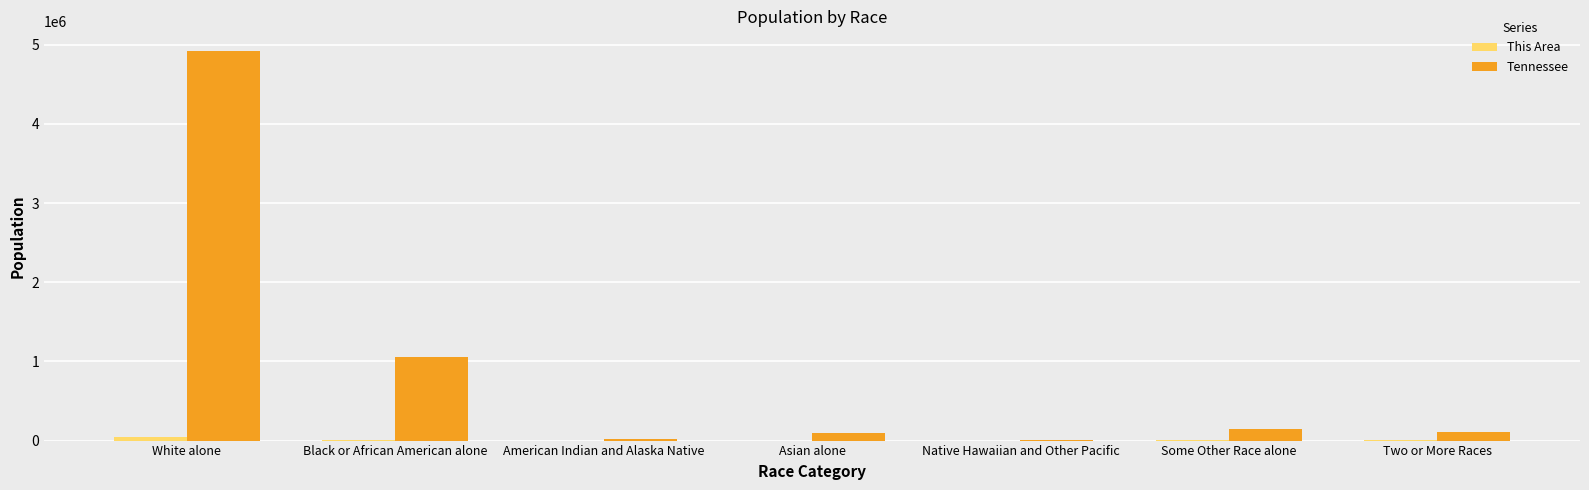

Which series has the largest total across all categories?

Tennessee